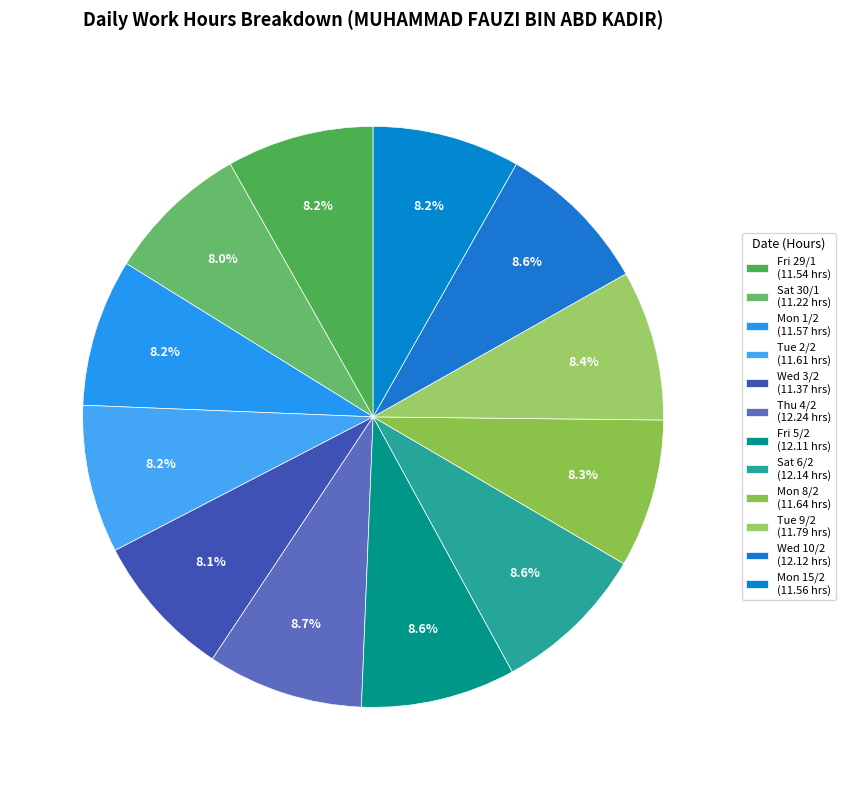

How many slices are in this pie chart?

12